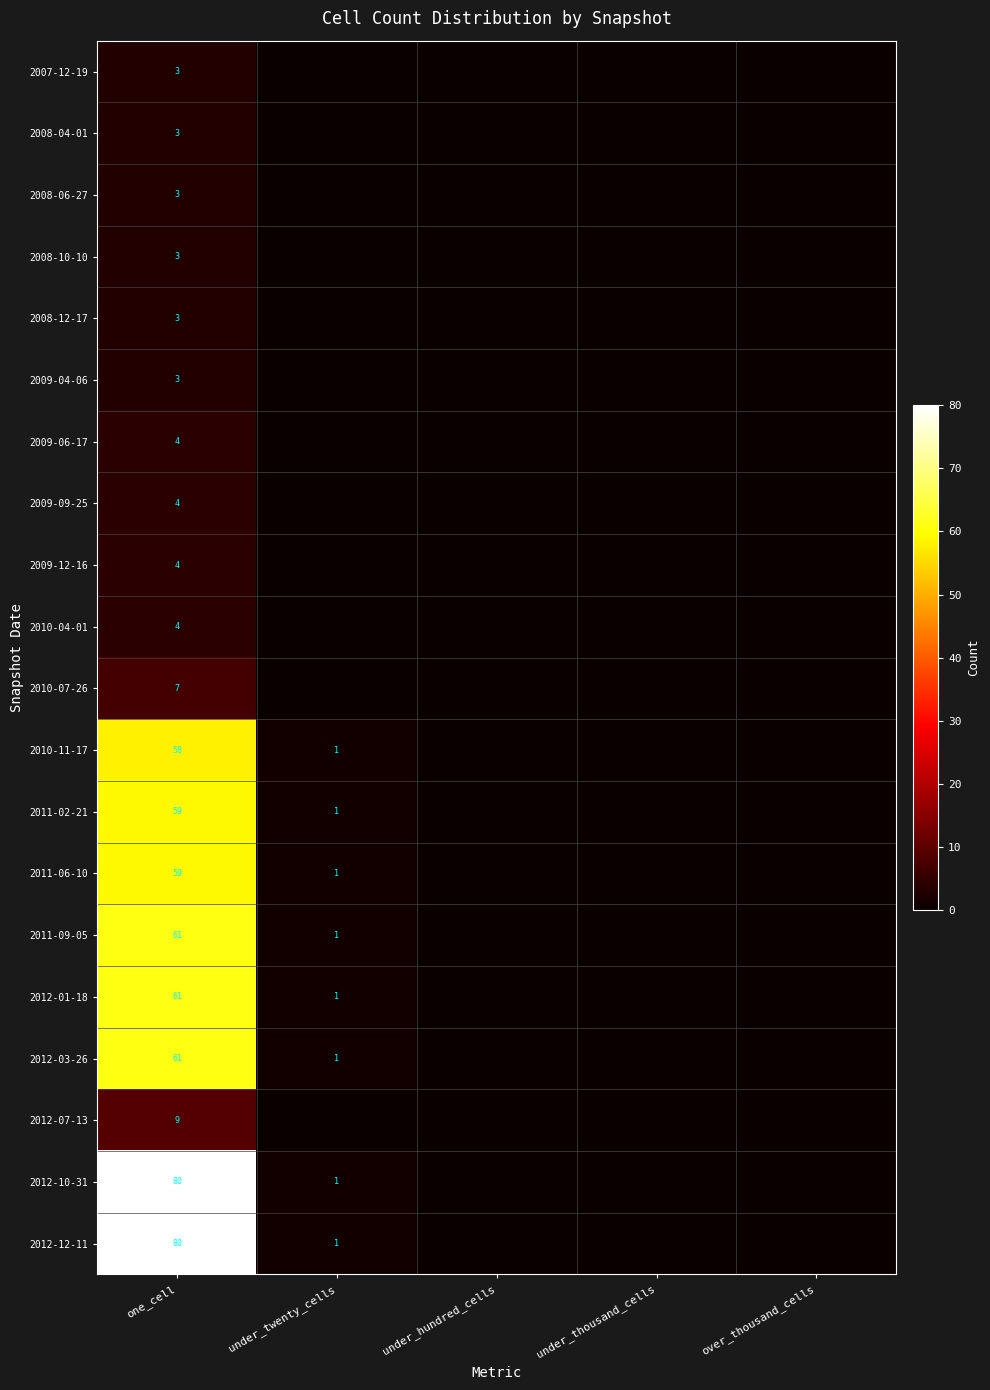

The value of 2012-12-11 at one_cell is 32. True or false?

False